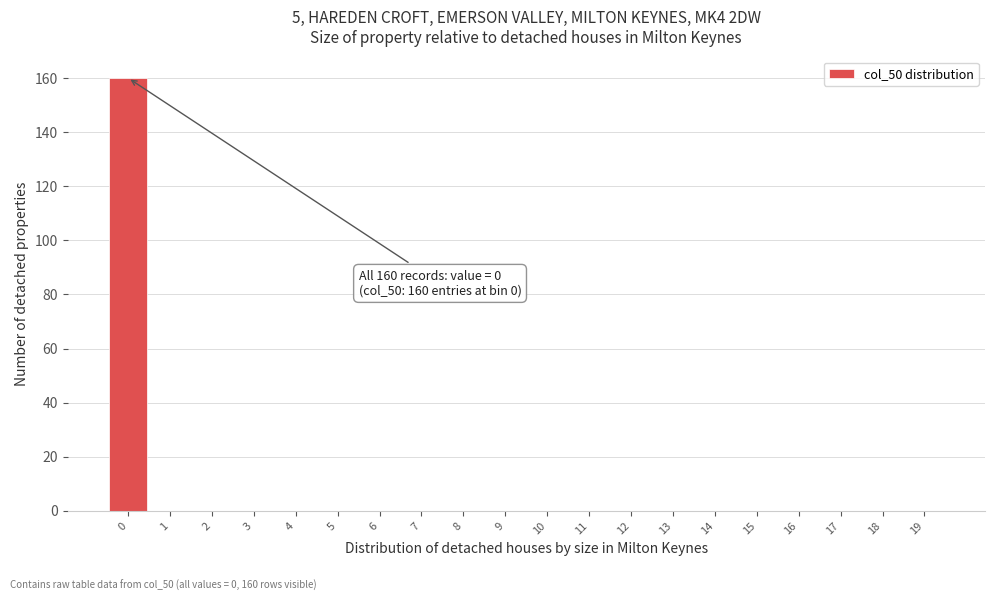

Reading right to left, transcribe all the data shown in this chart.

19=0	18=0	17=0	16=0	15=0	14=0	13=0	12=0	11=0	10=0	9=0	8=0	7=0	6=0	5=0	4=0	3=0	2=0	1=0	0=160